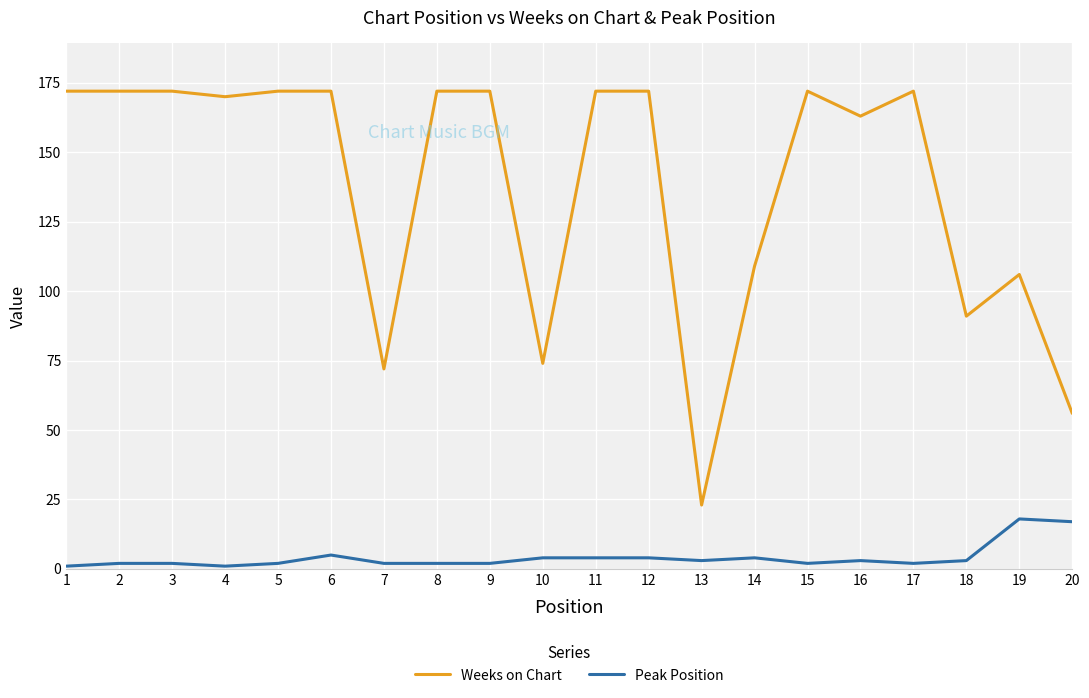

The Weeks on Chart series shows 143 at 14. True or false?

False